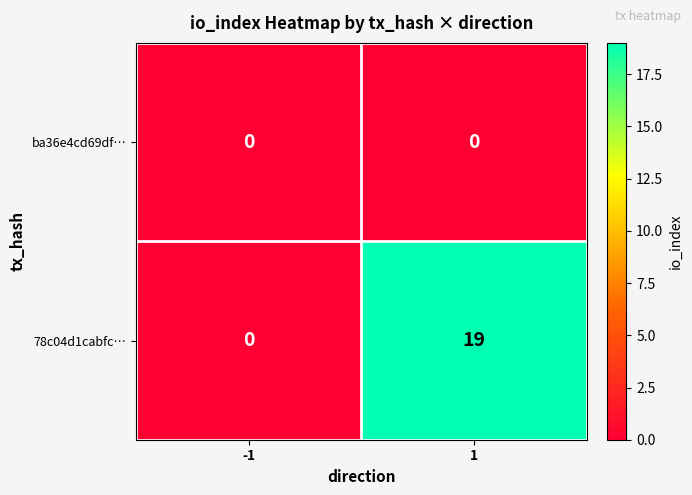

True or false: 78c04d1cabfc… has a value of 13 at -1.

False